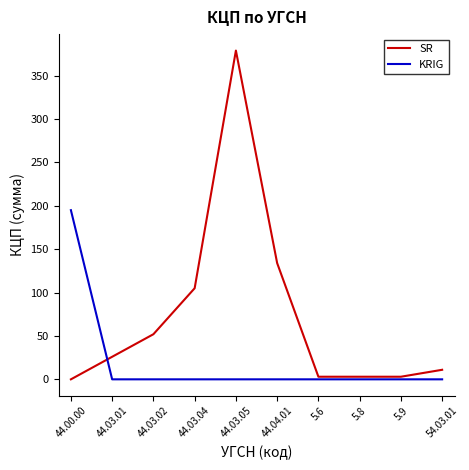

What is the sum of the SR values at 5.8 and 44.03.02?

55